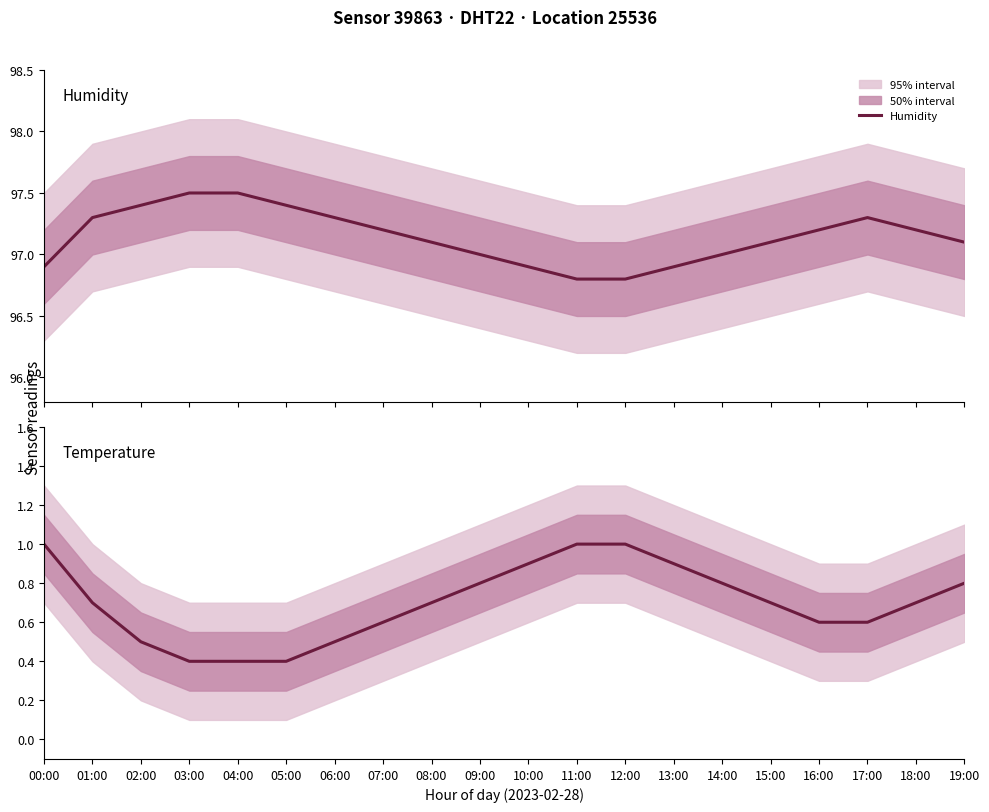

Read the Humidity value at 02:00.

97.4